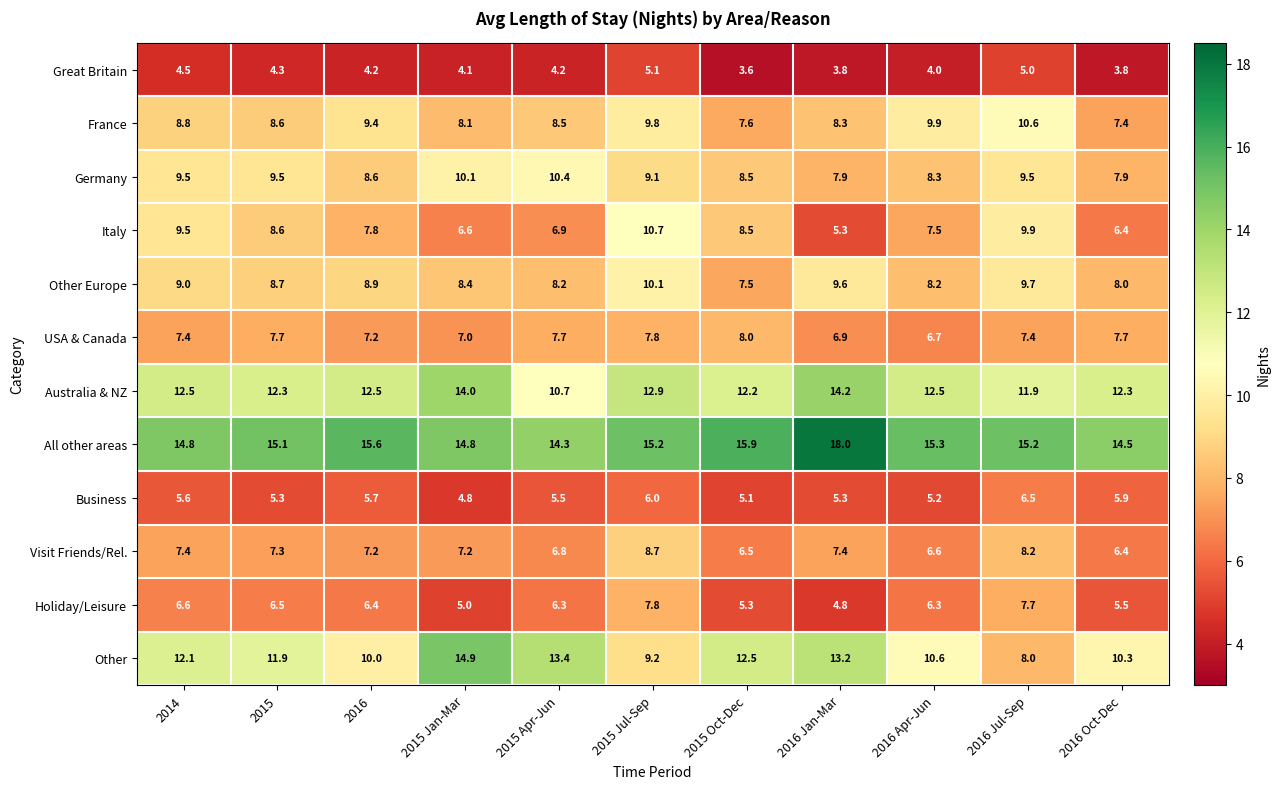

Which category has the lowest value in the Italy series?

2016 Jan-Mar